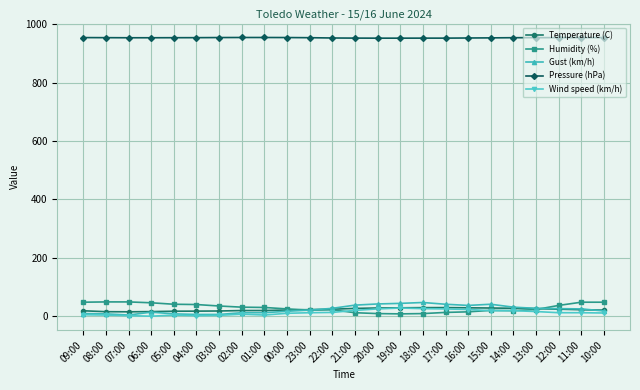

True or false: Gust (km/h) has more than 2 interior local peaks.

True